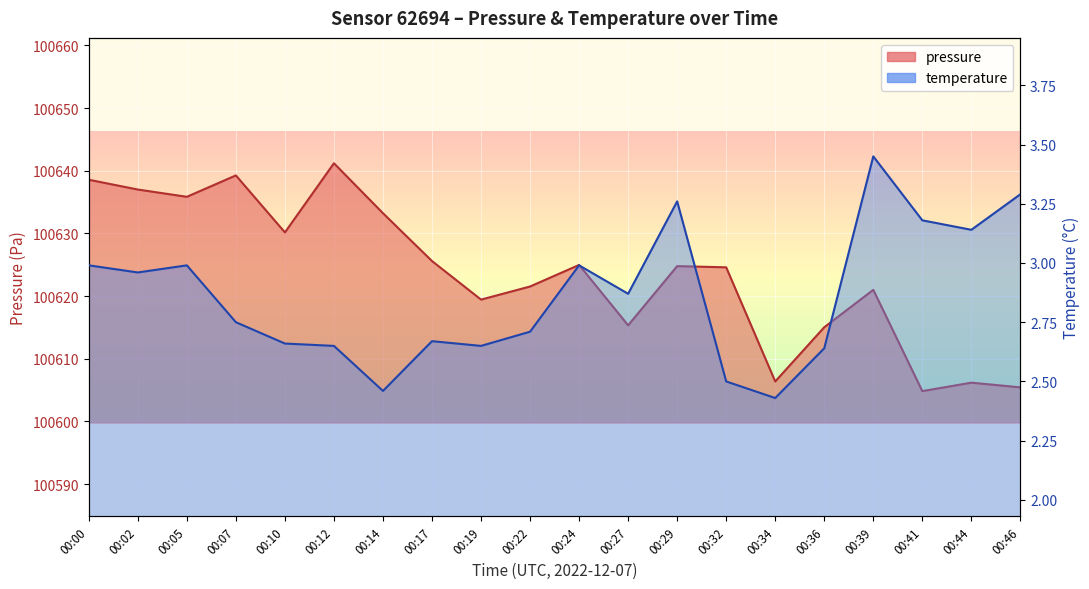

How many data points does each series have?

20